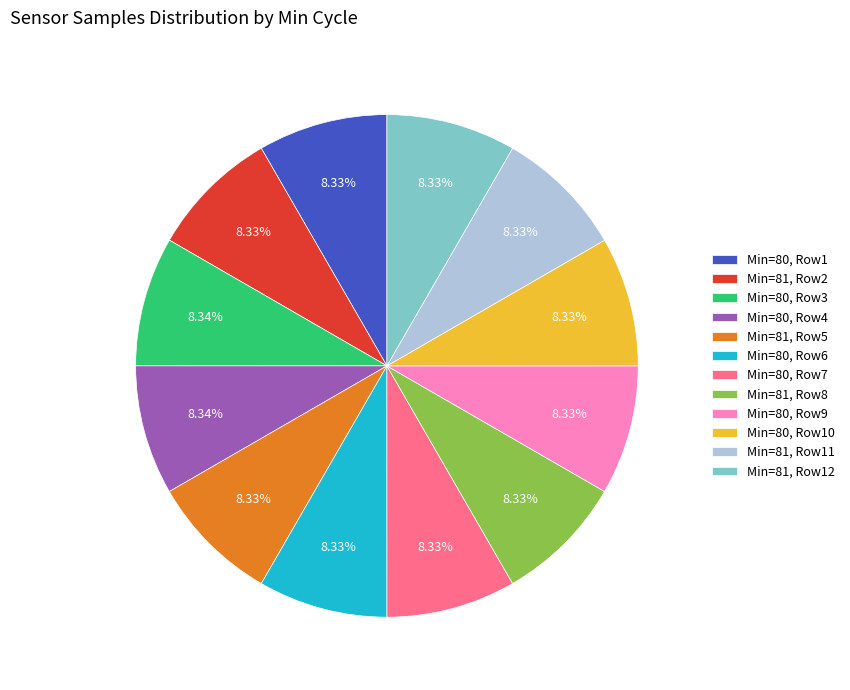

Count the number of slices in the pie.

12